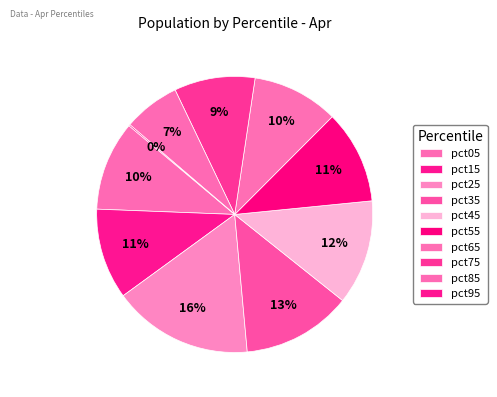

What is the largest slice in the pie chart?

pct25